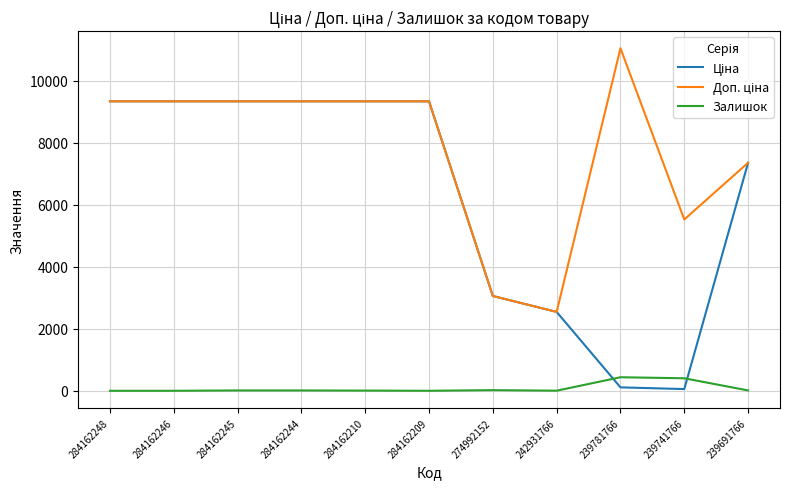

The Залишок series shows 11.0 at 284162244. True or false?

True